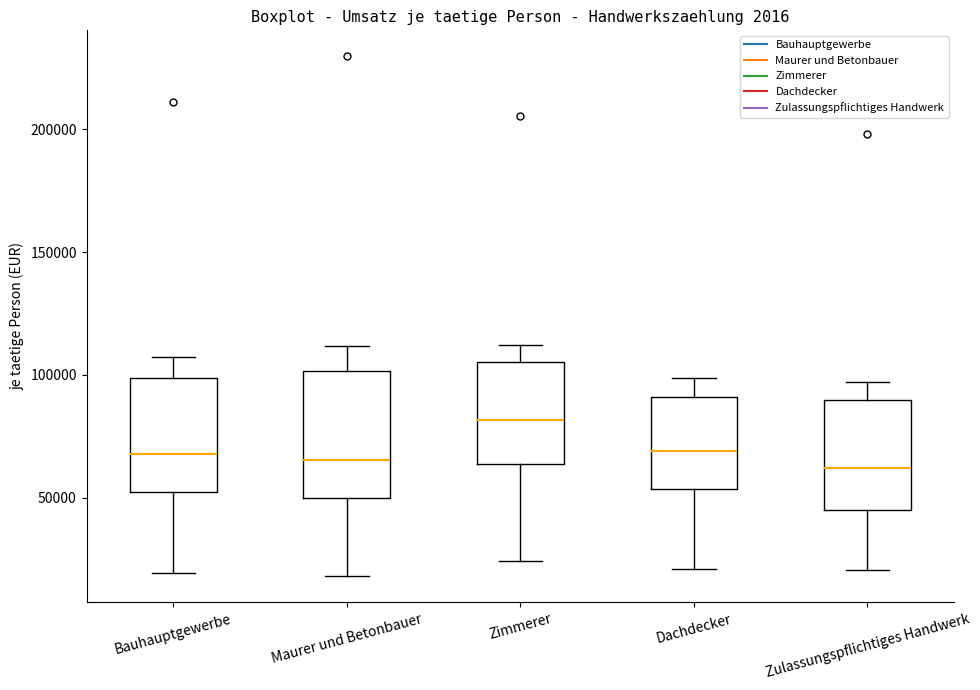

Reading left to right, transcribe this box plot: for each box, give where its median line is, the range the box spans, and where its two whiskers end, as read against the y-axis. The values are not printed on the chart, so give them approximately, as read against the axis.

Bauhauptgewerbe: median 70000, box 50000 to 100000, whiskers 20000 to 105000
Maurer und Betonbauer: median 65000, box 50000 to 100000, whiskers 20000 to 110000
Zimmerer: median 80000, box 65000 to 105000, whiskers 25000 to 110000
Dachdecker: median 70000, box 55000 to 90000, whiskers 20000 to 100000
Zulassungspflichtiges Handwerk: median 60000, box 45000 to 90000, whiskers 20000 to 95000